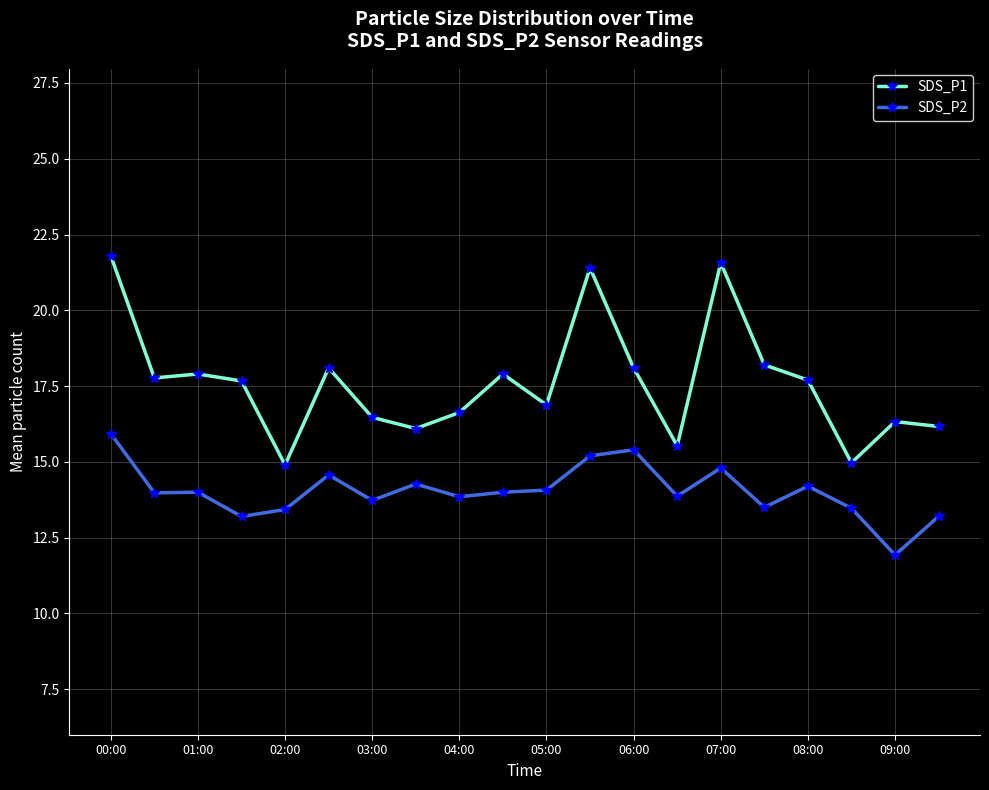

What is the difference between the maximum and minimum values in the SDS_P2 series?

4.0